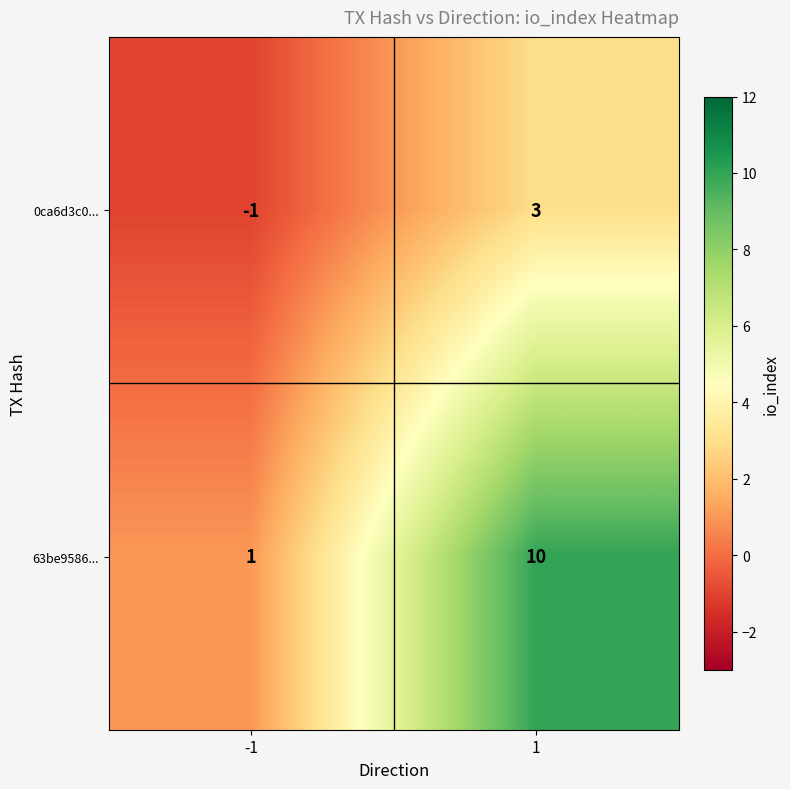

Reading left to right, extract all data points from this chart.

0ca6d3c0...: -1=-1	1=3
63be9586...: -1=1	1=10